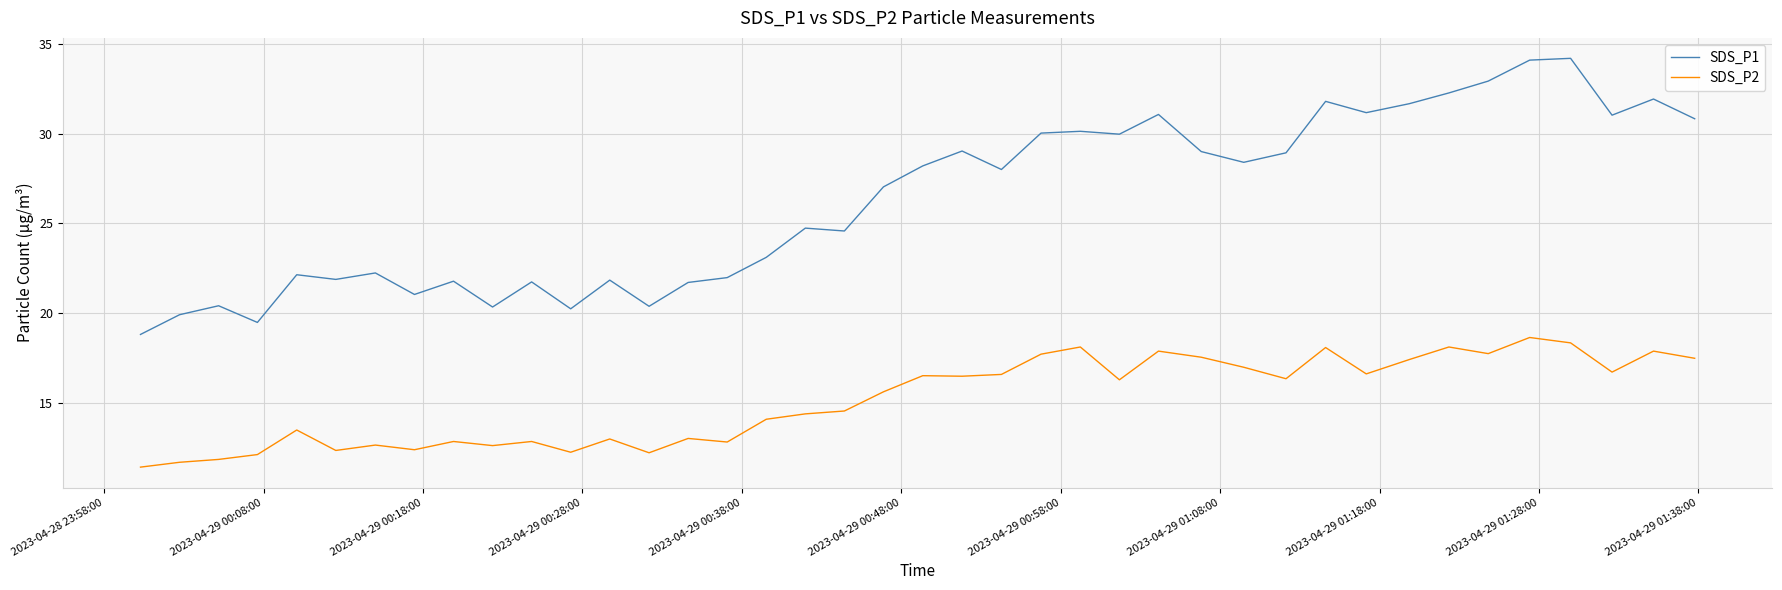

List the series in order of their peak value, lowest first.

SDS_P2, SDS_P1